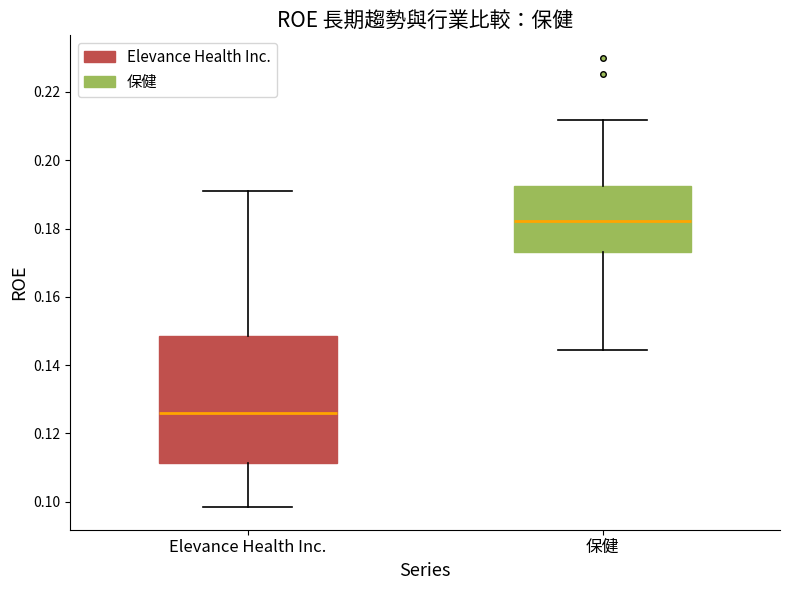

Where does the median line of the box for Elevance Health Inc. sit on the y-axis? The values are not printed on the chart, so give them approximately, as read against the axis.

0.126